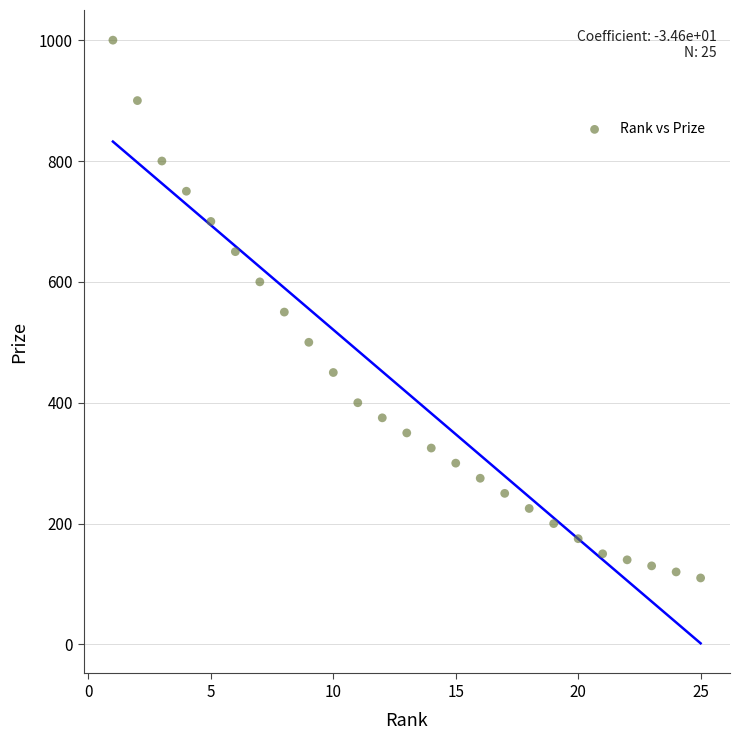

What is the range of Y values (max minus min)?

890